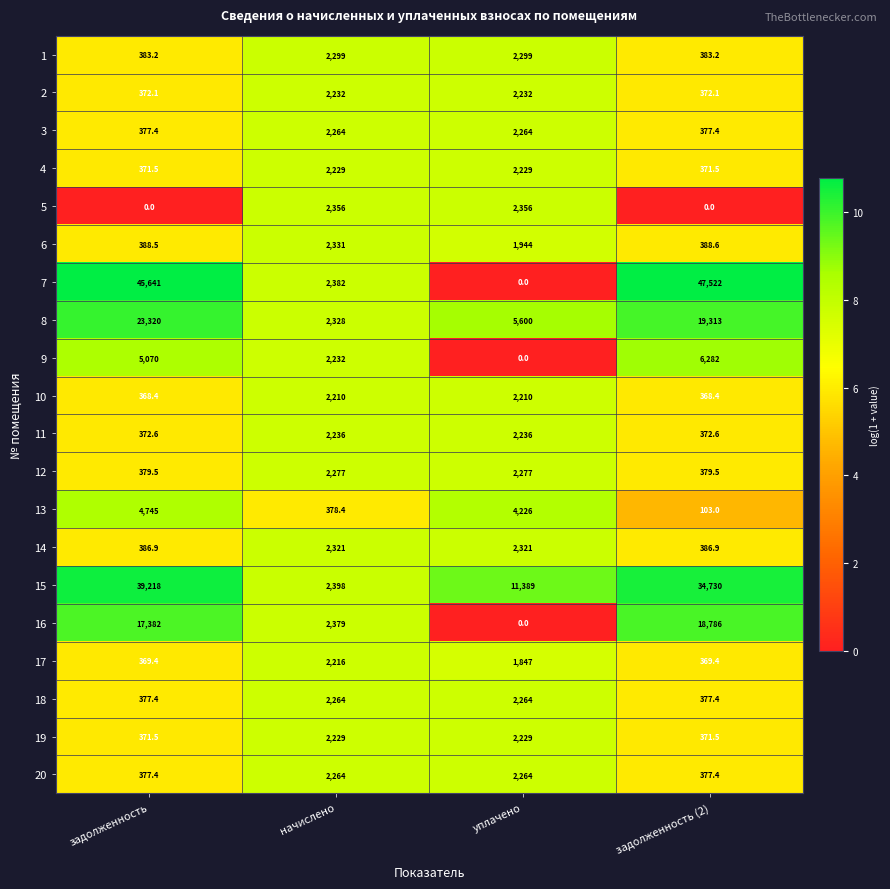

At which category does the chart reach its peak across all series?

задолженность (2)